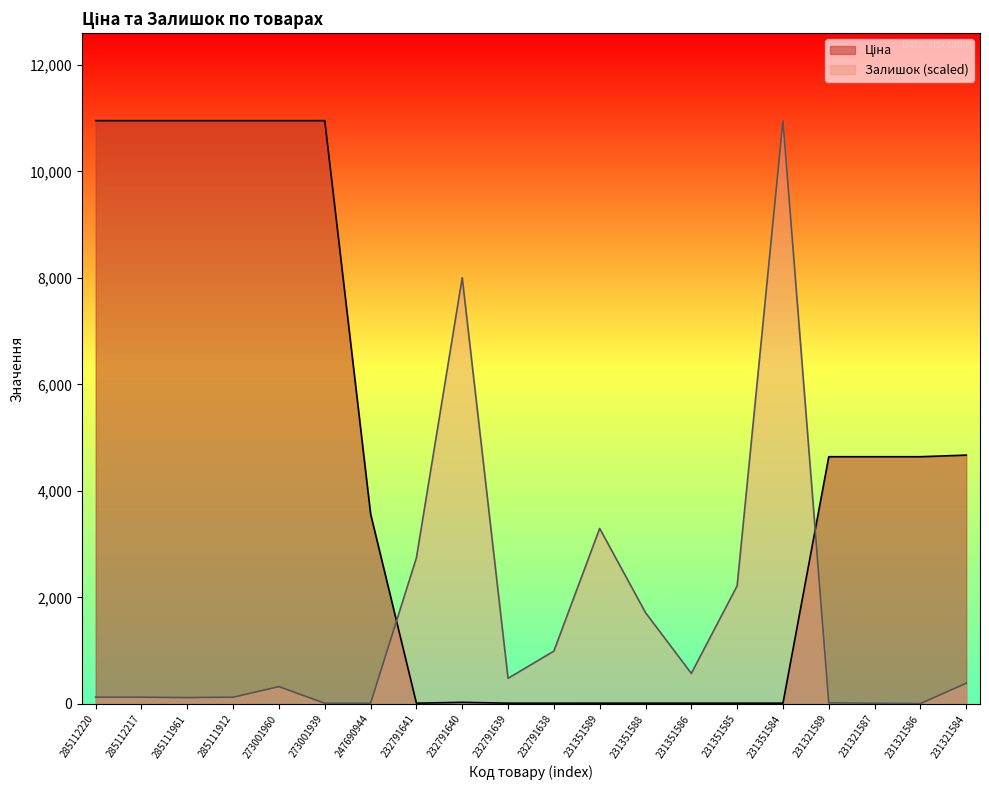

Where is the first local minimum for Ціна?

232791641